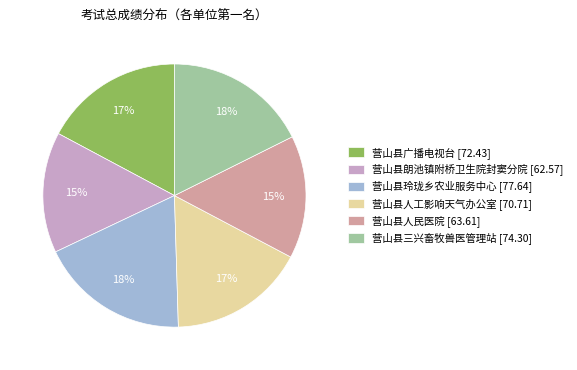

Approximately how many times larger is the value at 营山县玲珑乡农业服务中心 compared to 营山县三兴畜牧兽医管理站?

1.0